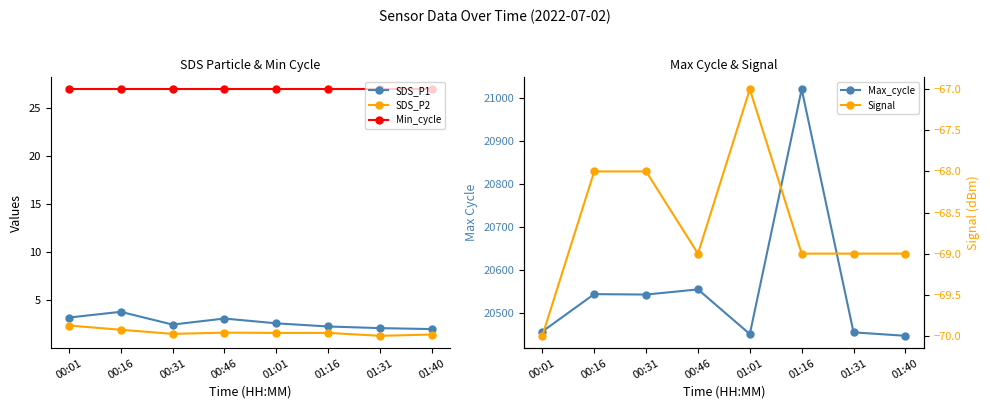

What is the label of the 2nd point from the right?

01:31